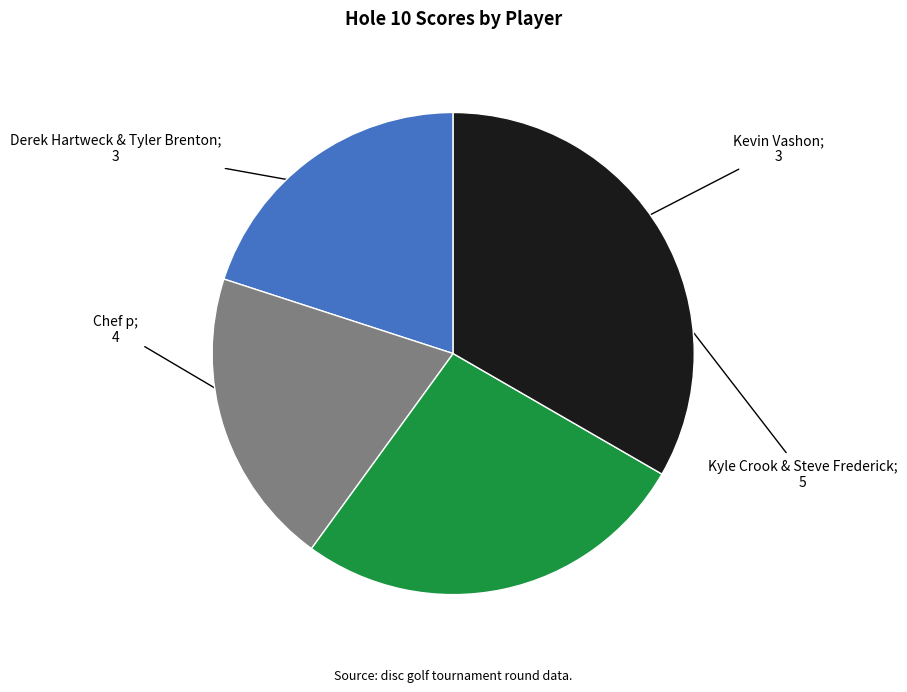

Is there a majority slice in this chart?

No